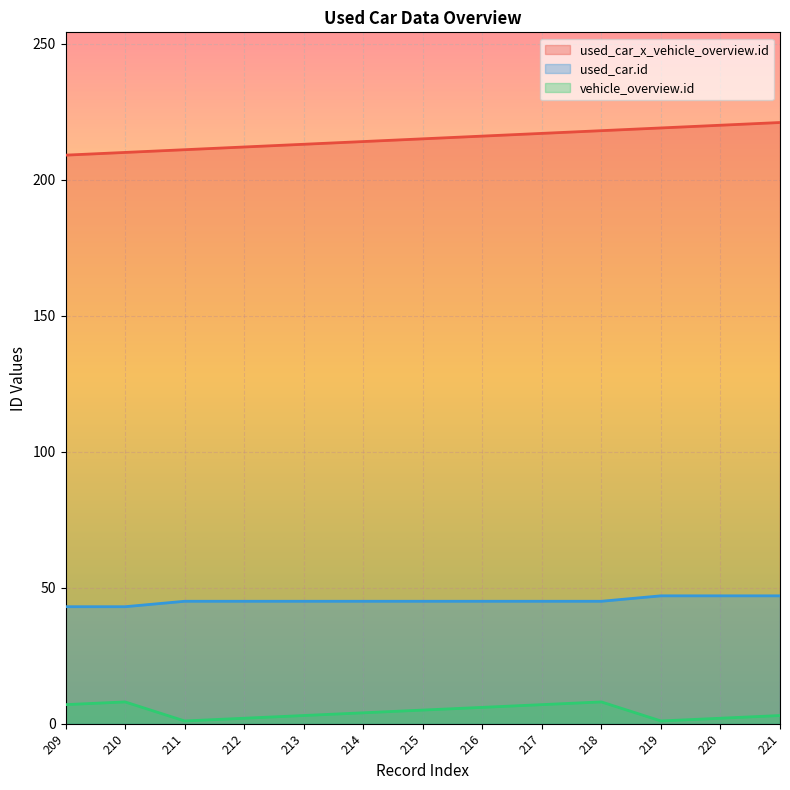

At which label does used_car_x_vehicle_overview.id reach its peak?

221